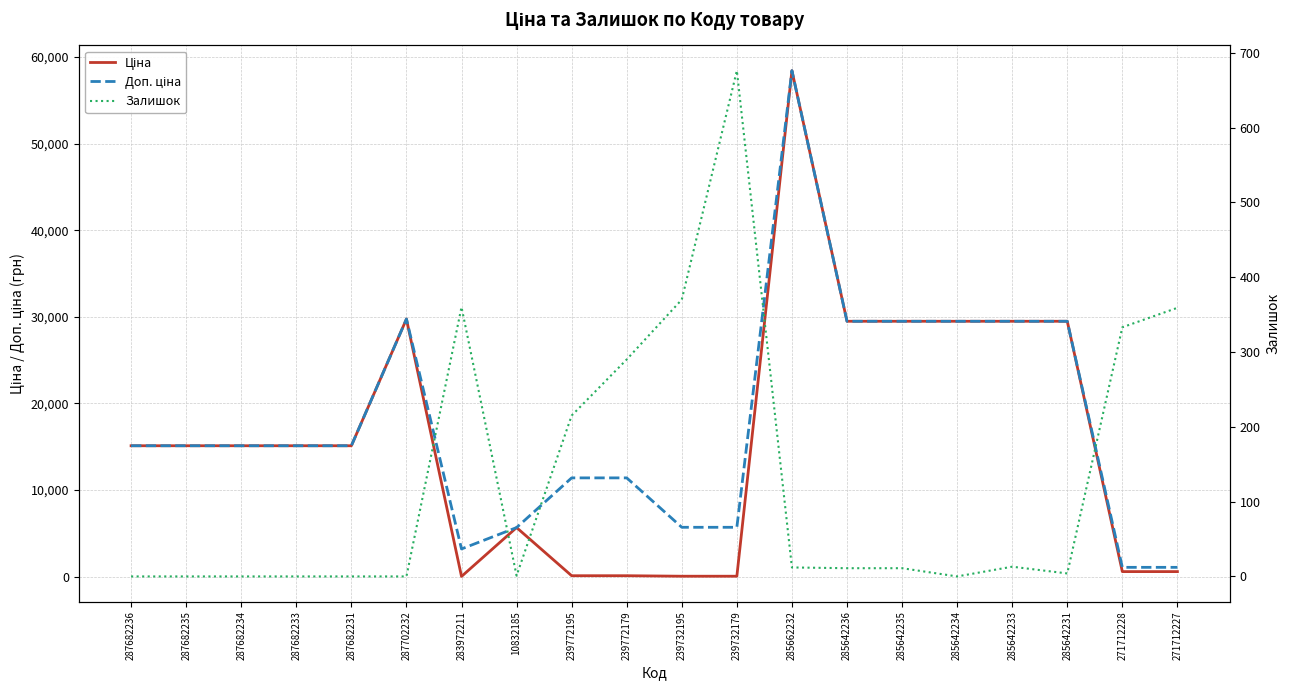

True or false: Залишок has a value of 13.0 at 285642233.

True